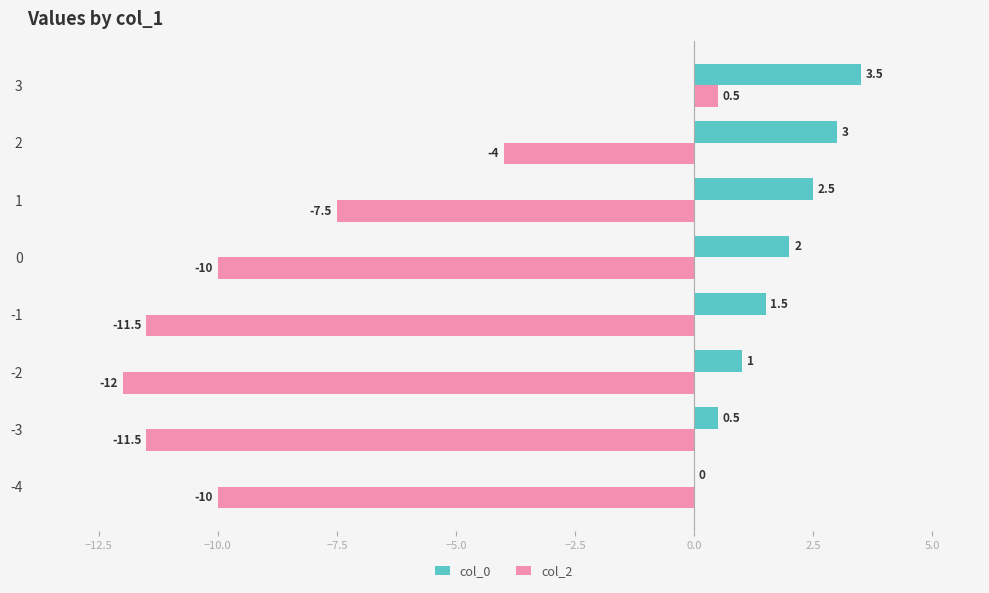

Between -3 and -1, which series saw the biggest shift?

col_0